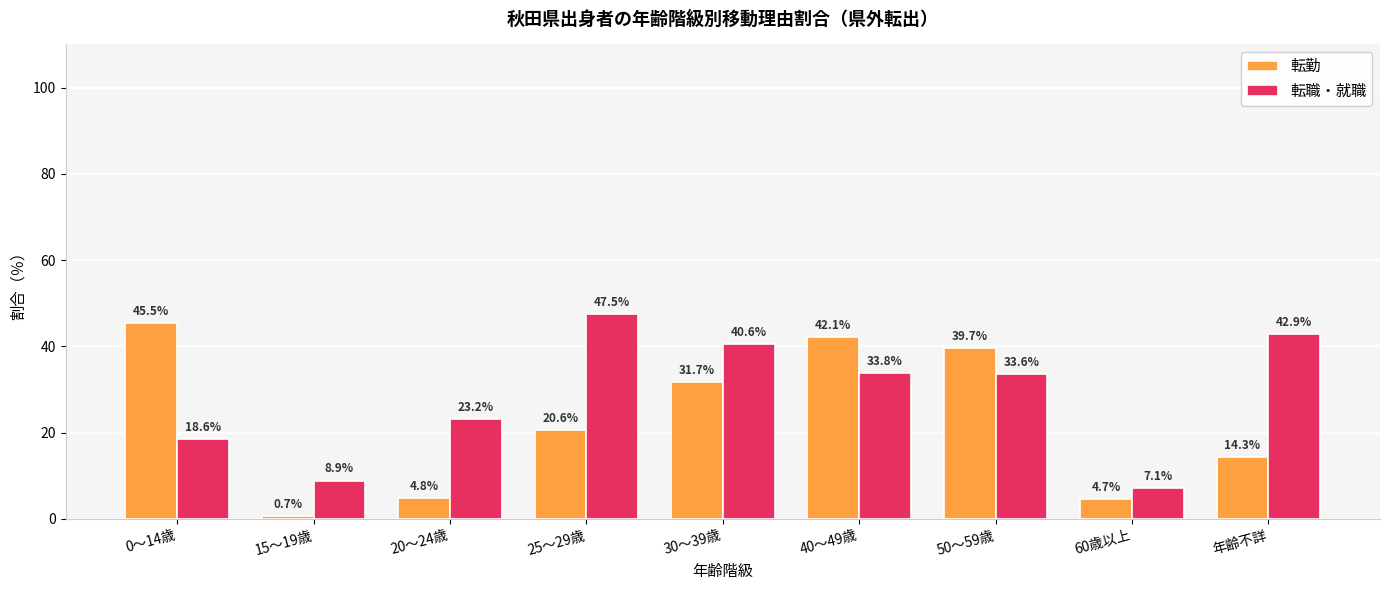

Which series has the largest total across all categories?

転職・就職